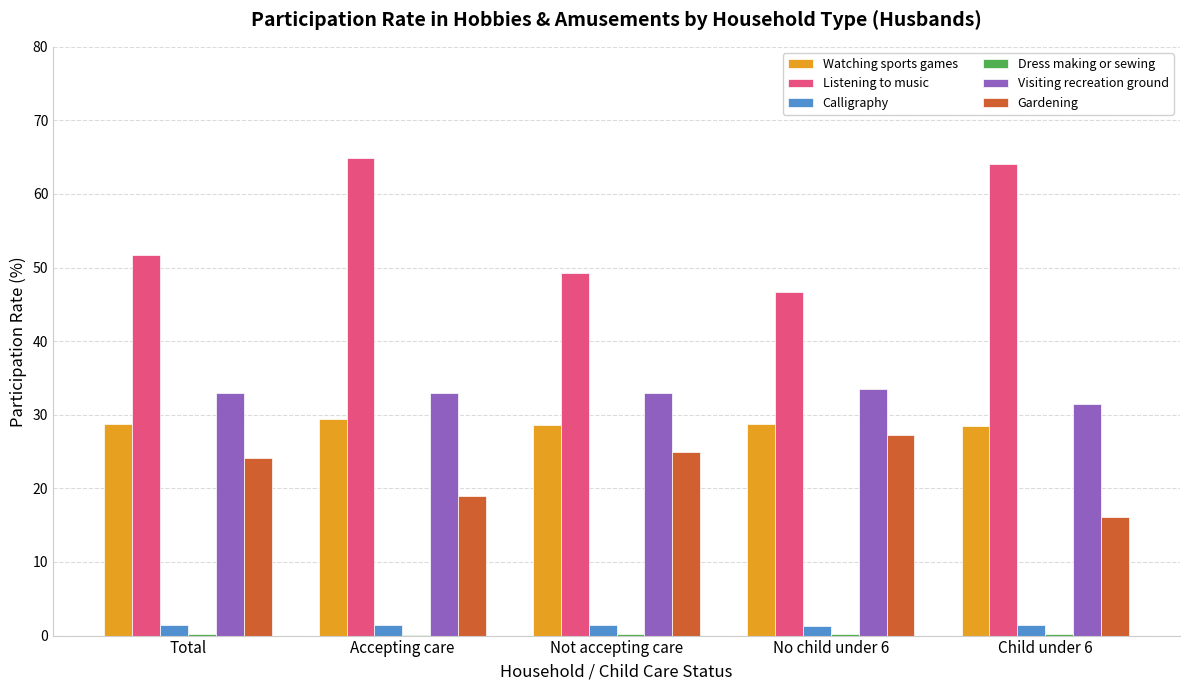

At which label does Listening to music first exceed 51?

Total